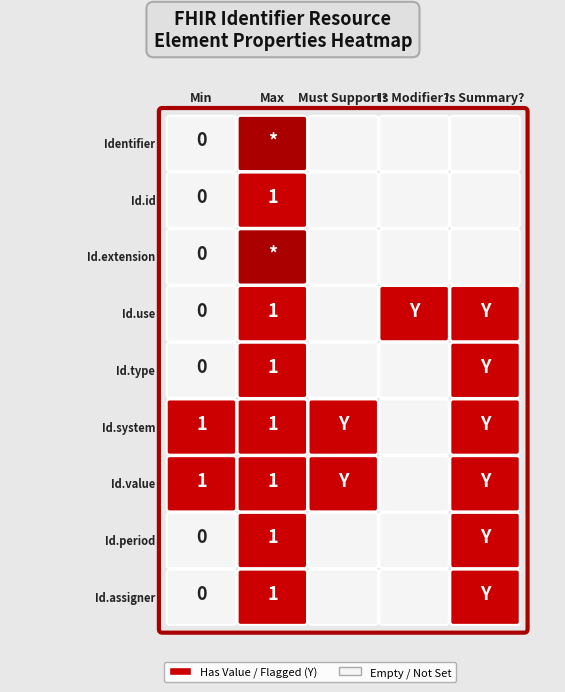

What is the difference between the maximum and second lowest values in the Identifier.assigner series?

1